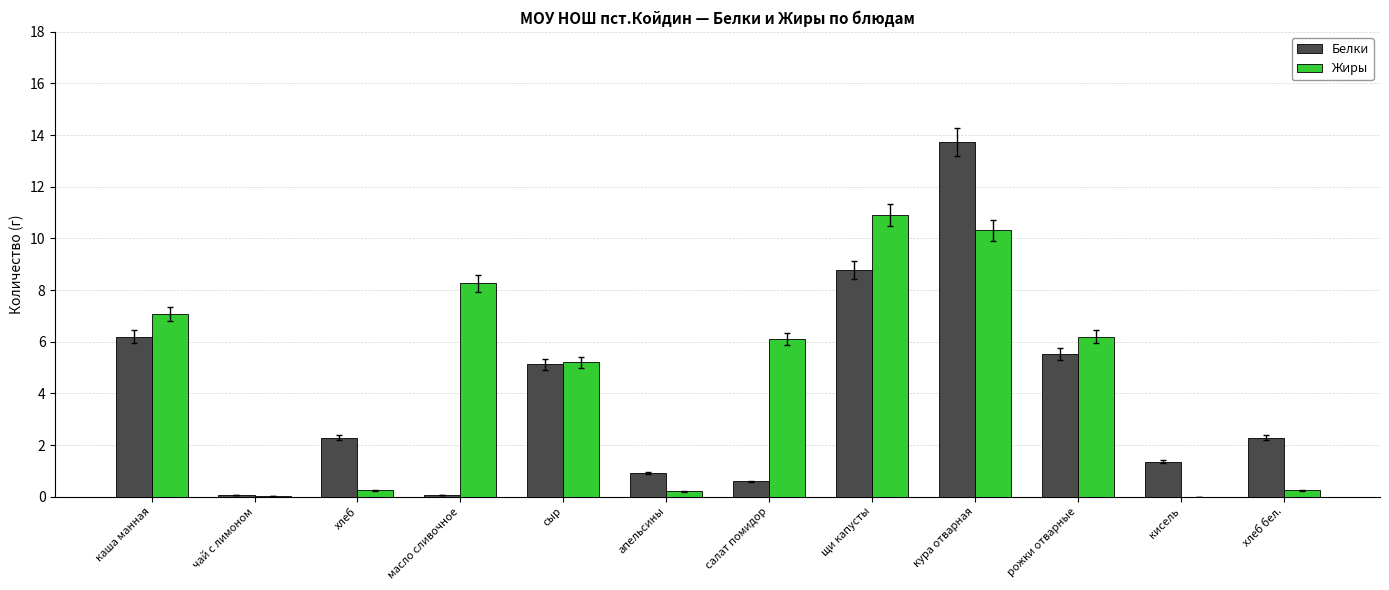

The Жиры series shows 5.2 at сыр. True or false?

True